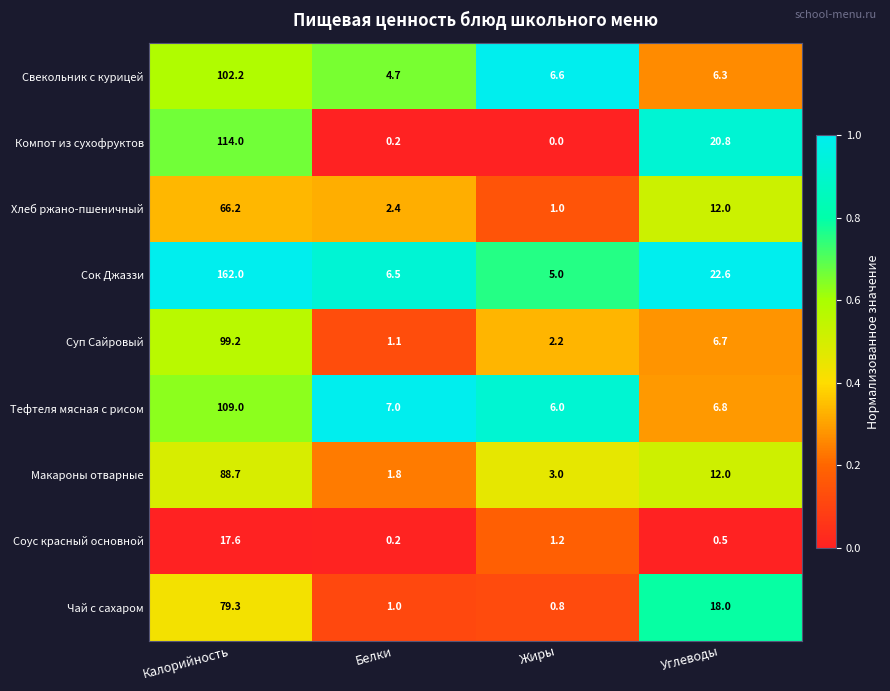

Read the Макароны отварные value at Углеводы.

12.0